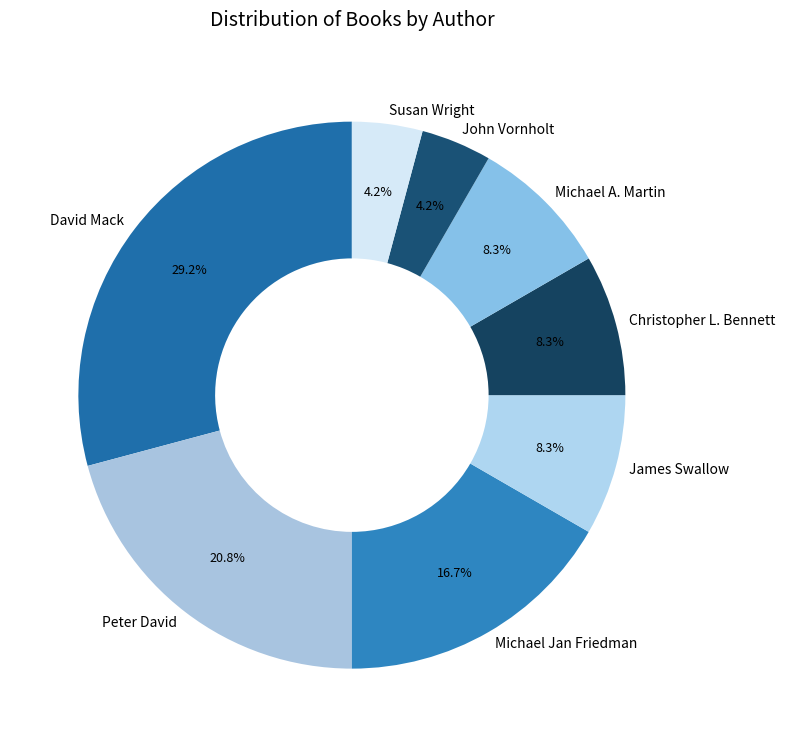

Which has a higher value, David Mack or John Vornholt?

David Mack